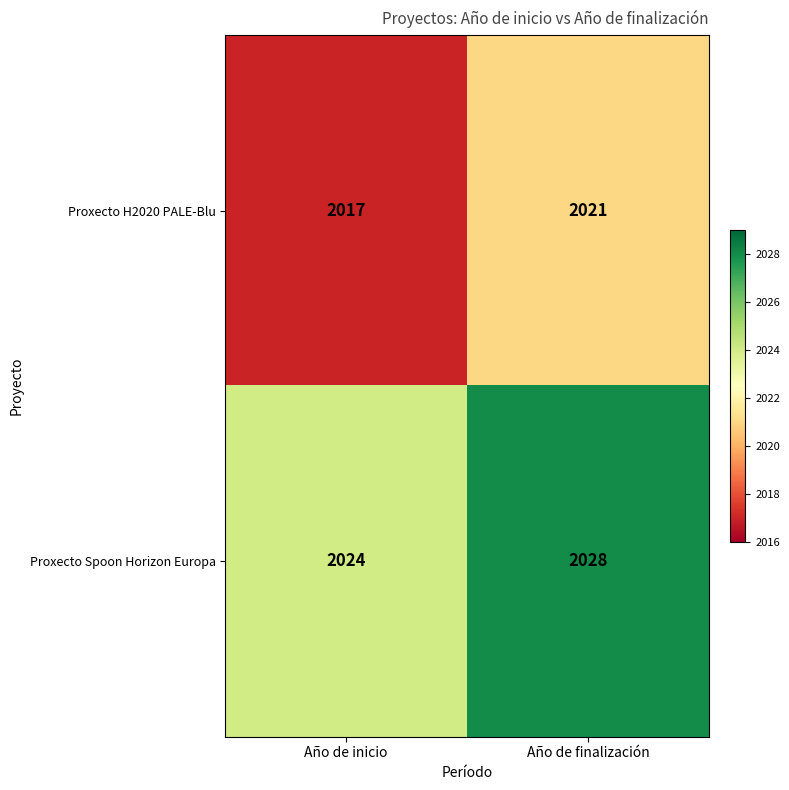

What is the sum of the Proxecto H2020 PALE-Blu values at Año de inicio and Año de finalización?

4038